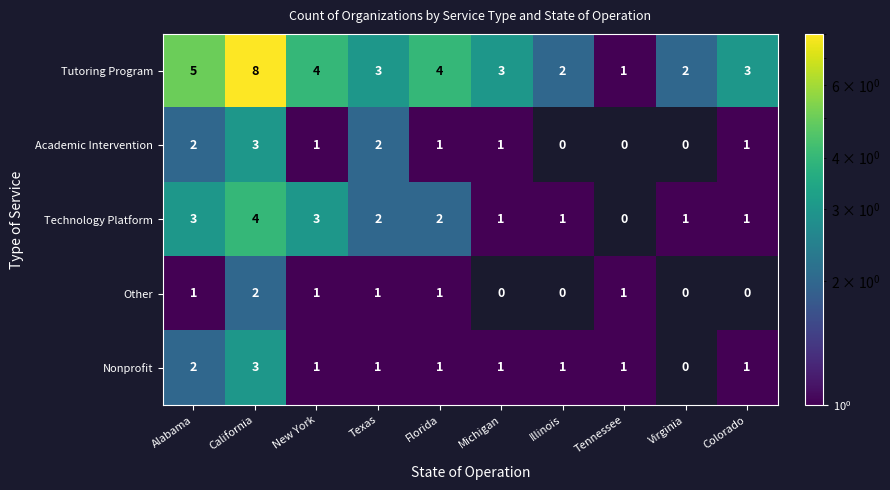

How many values in Technology Platform are above zero?

9